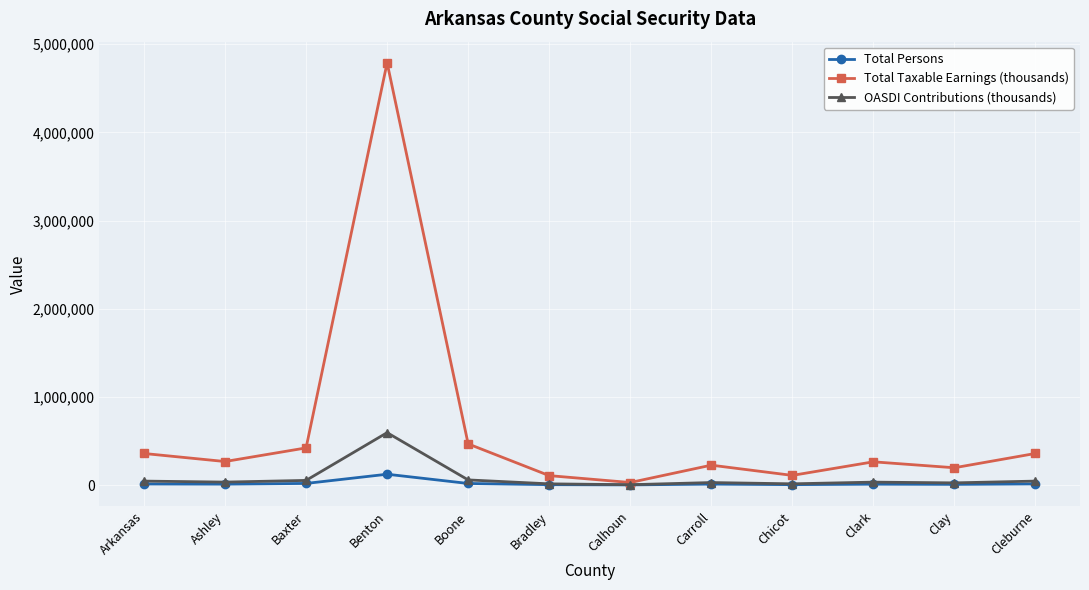

Does the chart display data point markers on the line(s)?

Yes